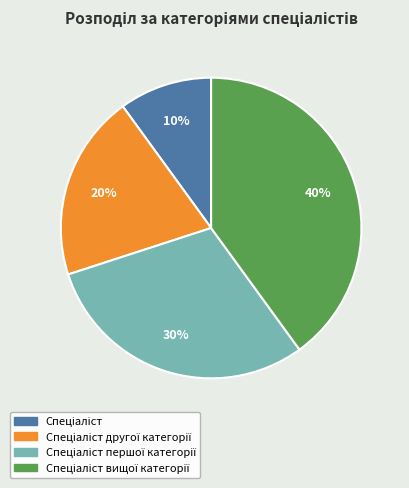

Is there any slice that represents more than half of the pie?

No